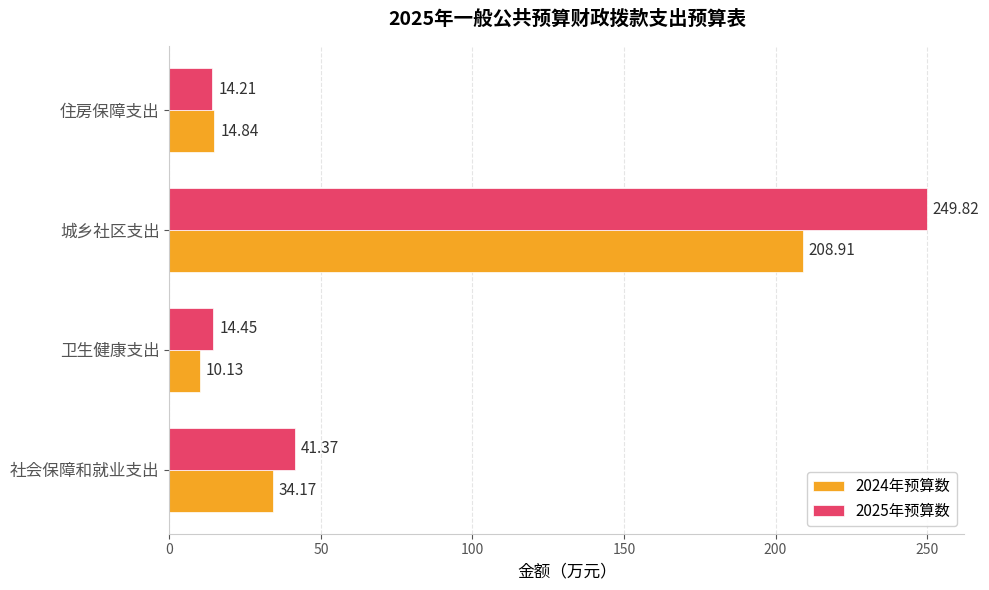

What is the difference between the 2024年预算数 values at 卫生健康支出 and 住房保障支出?

4.7